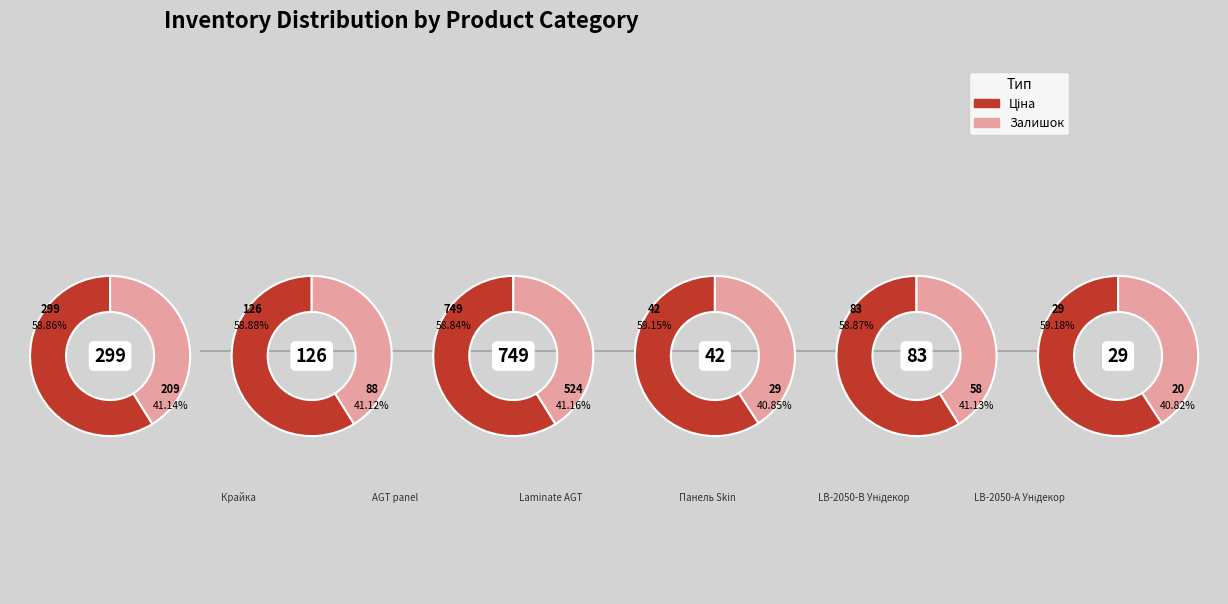

What percentage is NOT represented by 1?

90.5%